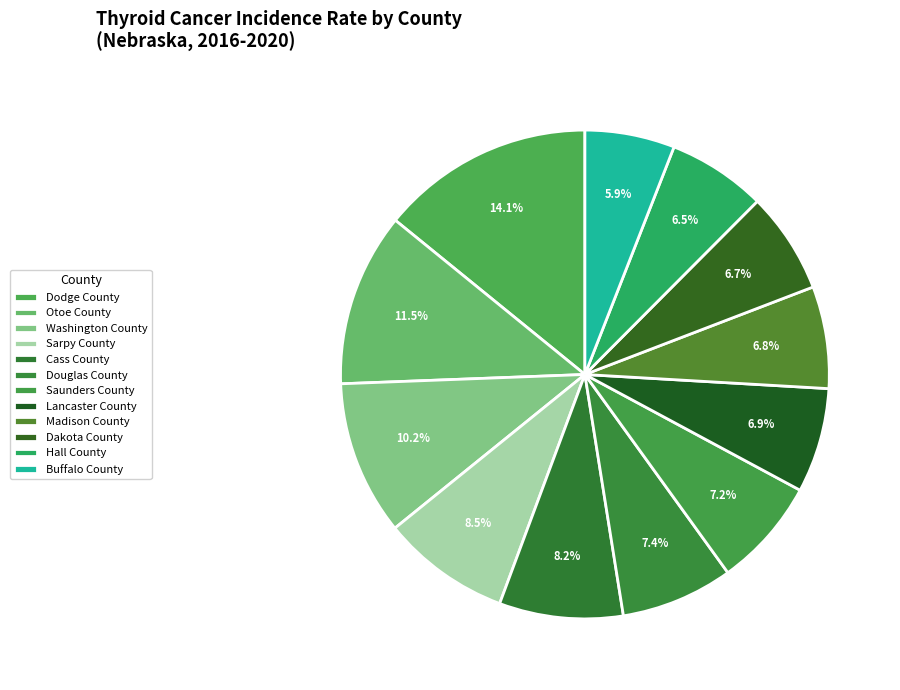

How many segments does this pie chart have?

12